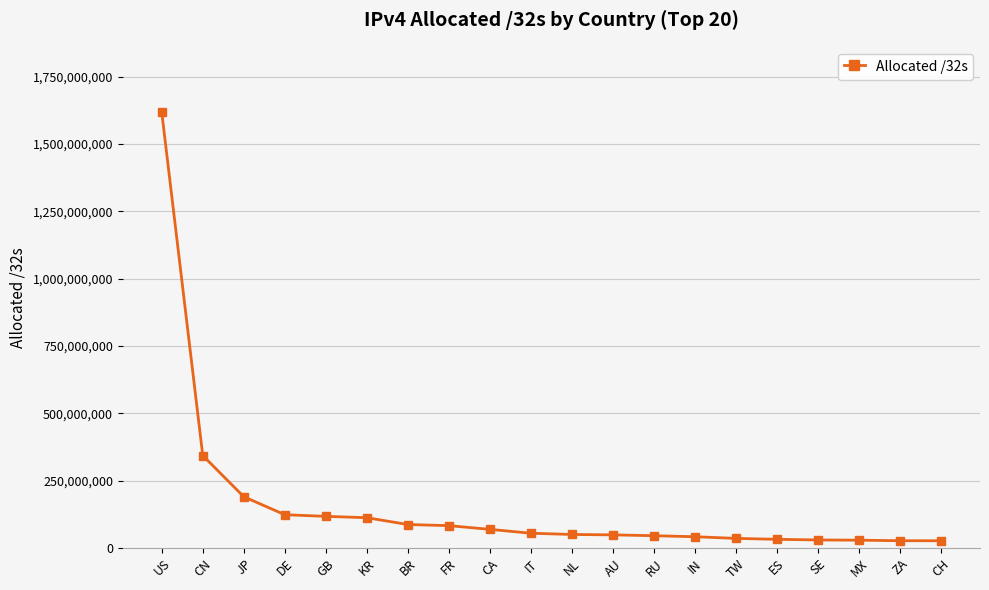

What is the approximate value at AU?

48736256